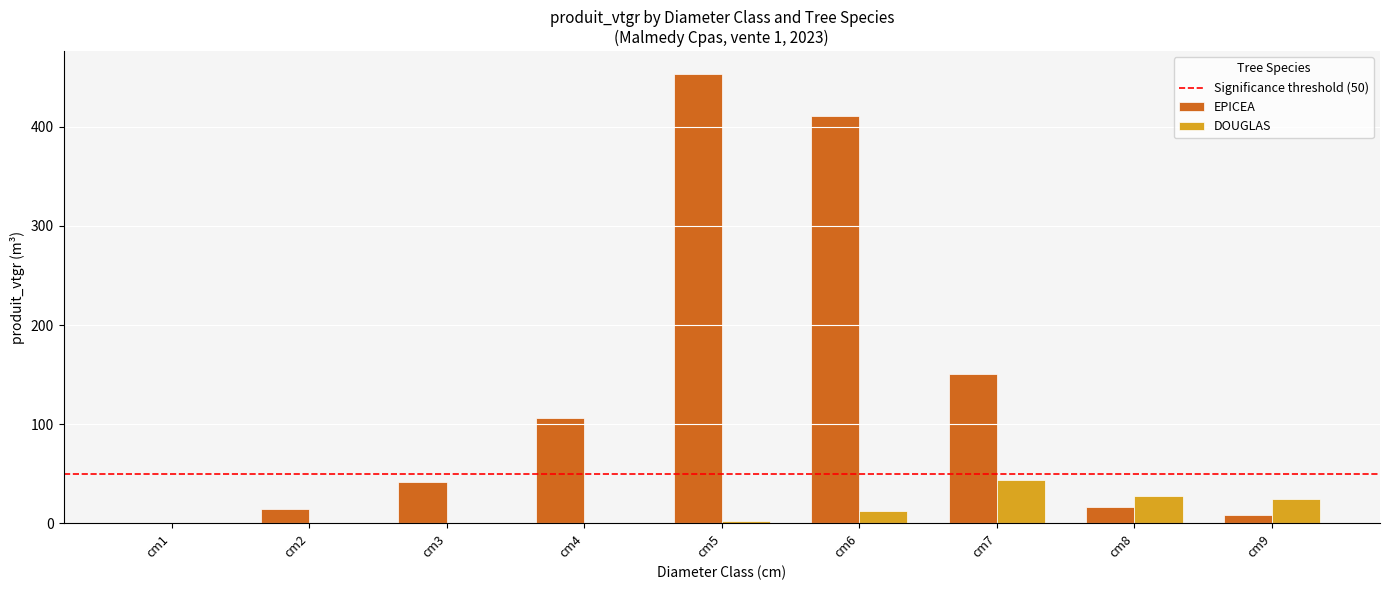

What is the greatest value displayed?

453.6